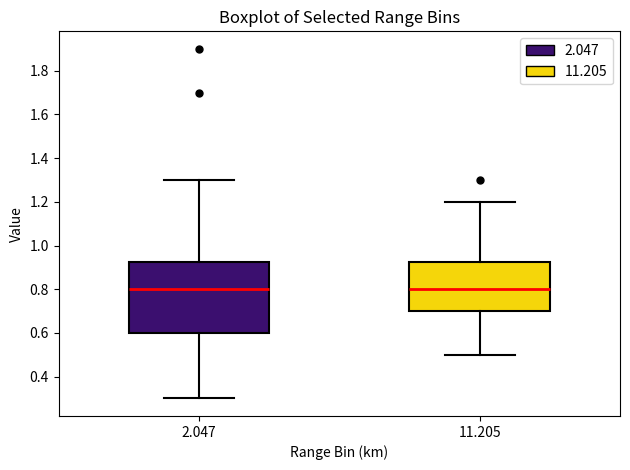

Comparing the boxes themselves (not the whiskers), which one is the tallest?

2.047